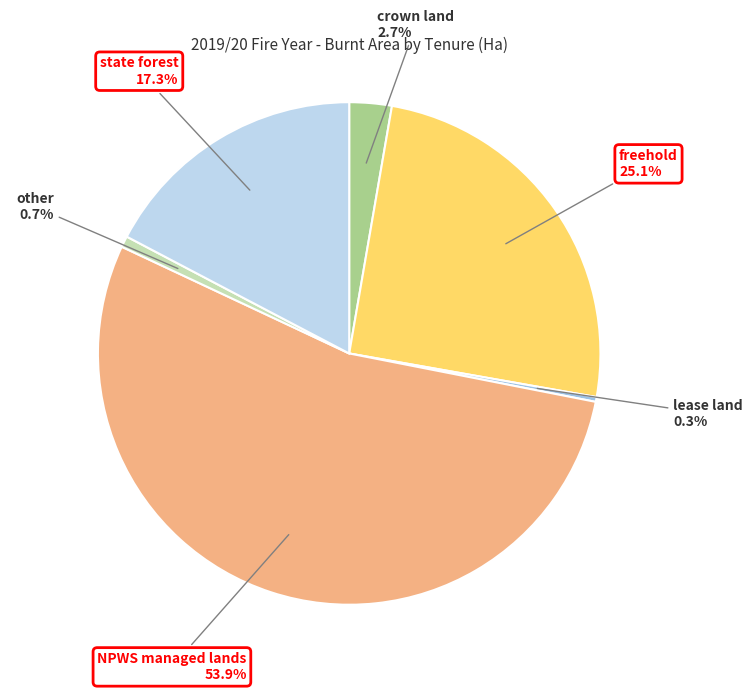

Is there any slice that represents more than half of the pie?

Yes